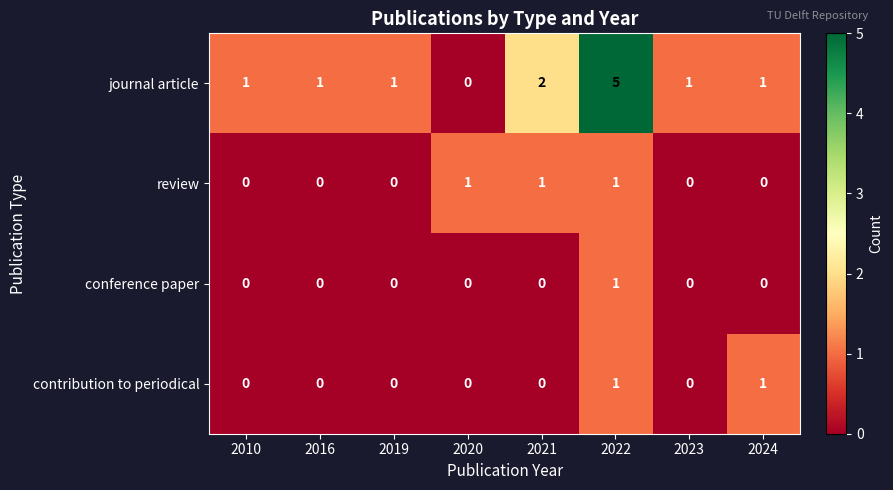

Which series has the widest spread of values?

journal article